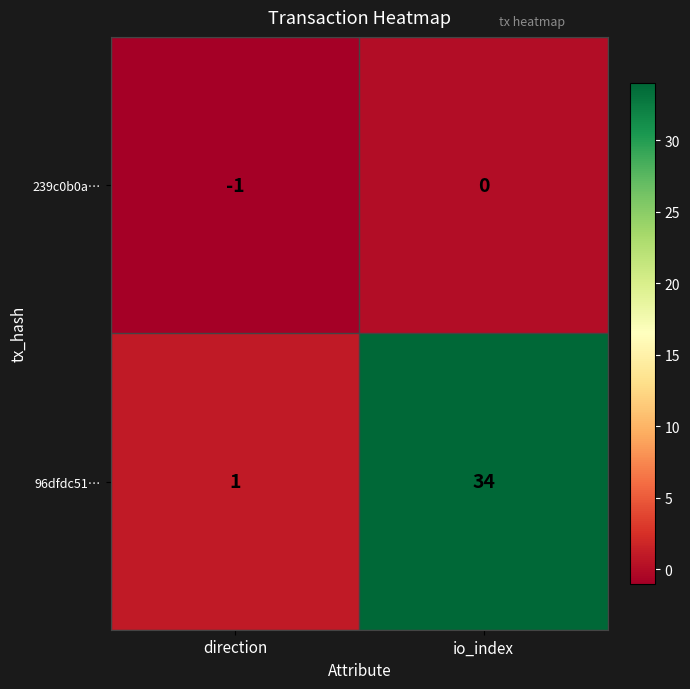

Reading left to right, transcribe all the data shown in this chart.

239c0b0a…: direction=-1	io_index=0
96dfdc51…: direction=1	io_index=34